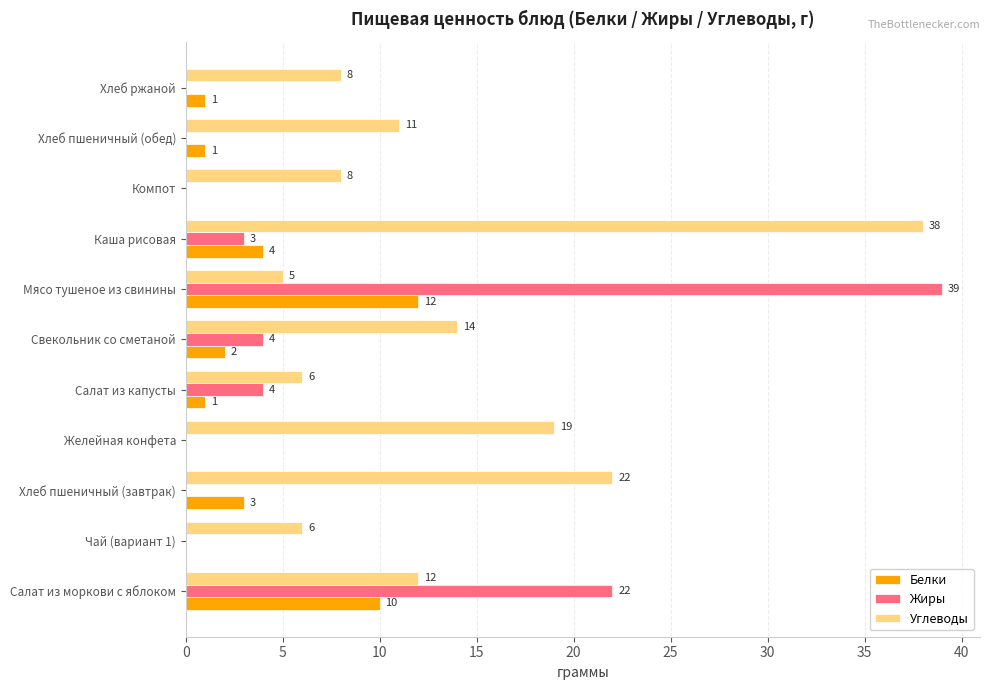

At which category is the sum across all series the highest?

Мясо тушеное из свинины